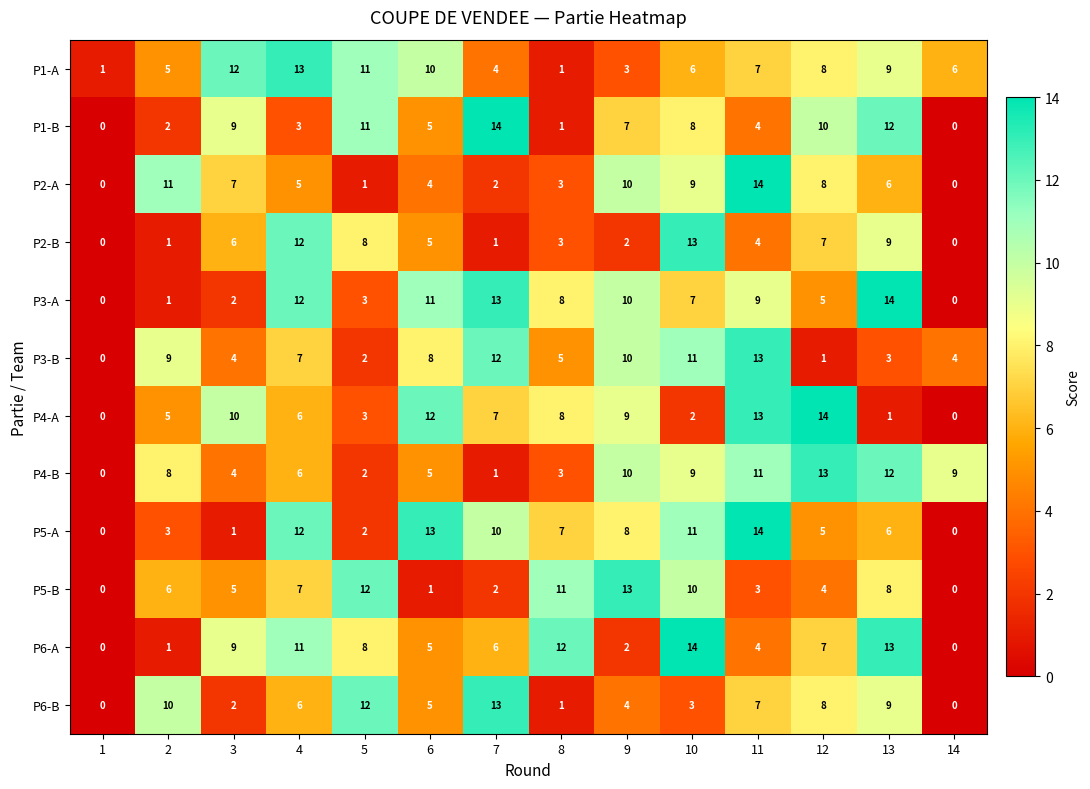

Is the value of P3-A at 14 greater than the value of P4-B at 6?

No